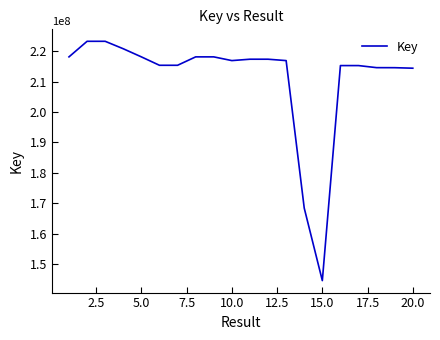

What is the smallest value displayed?

144534903